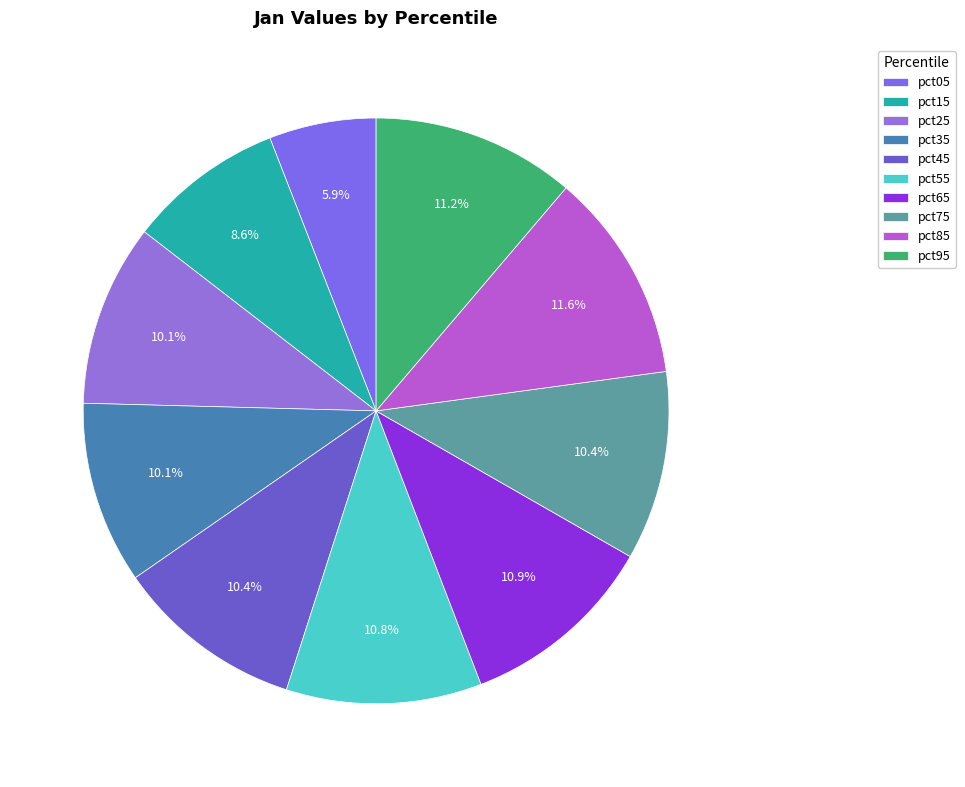

What is the smallest slice in the pie chart?

pct05